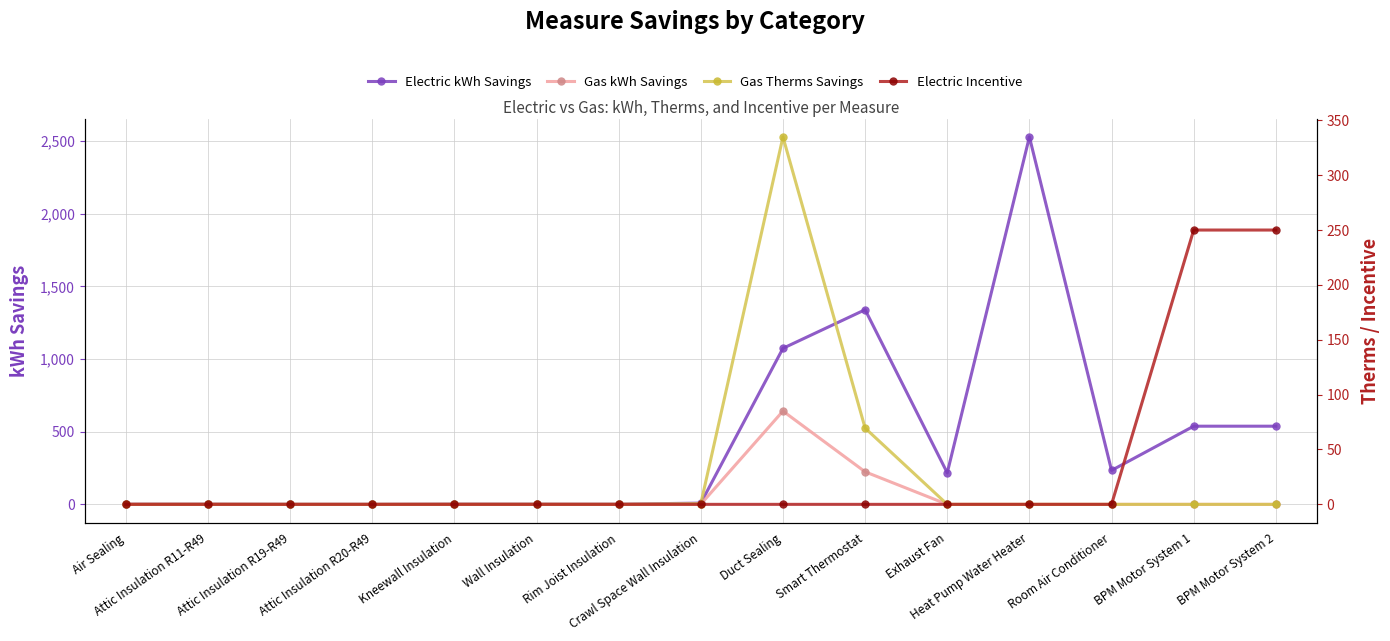

Does the chart display data point markers on the line(s)?

Yes